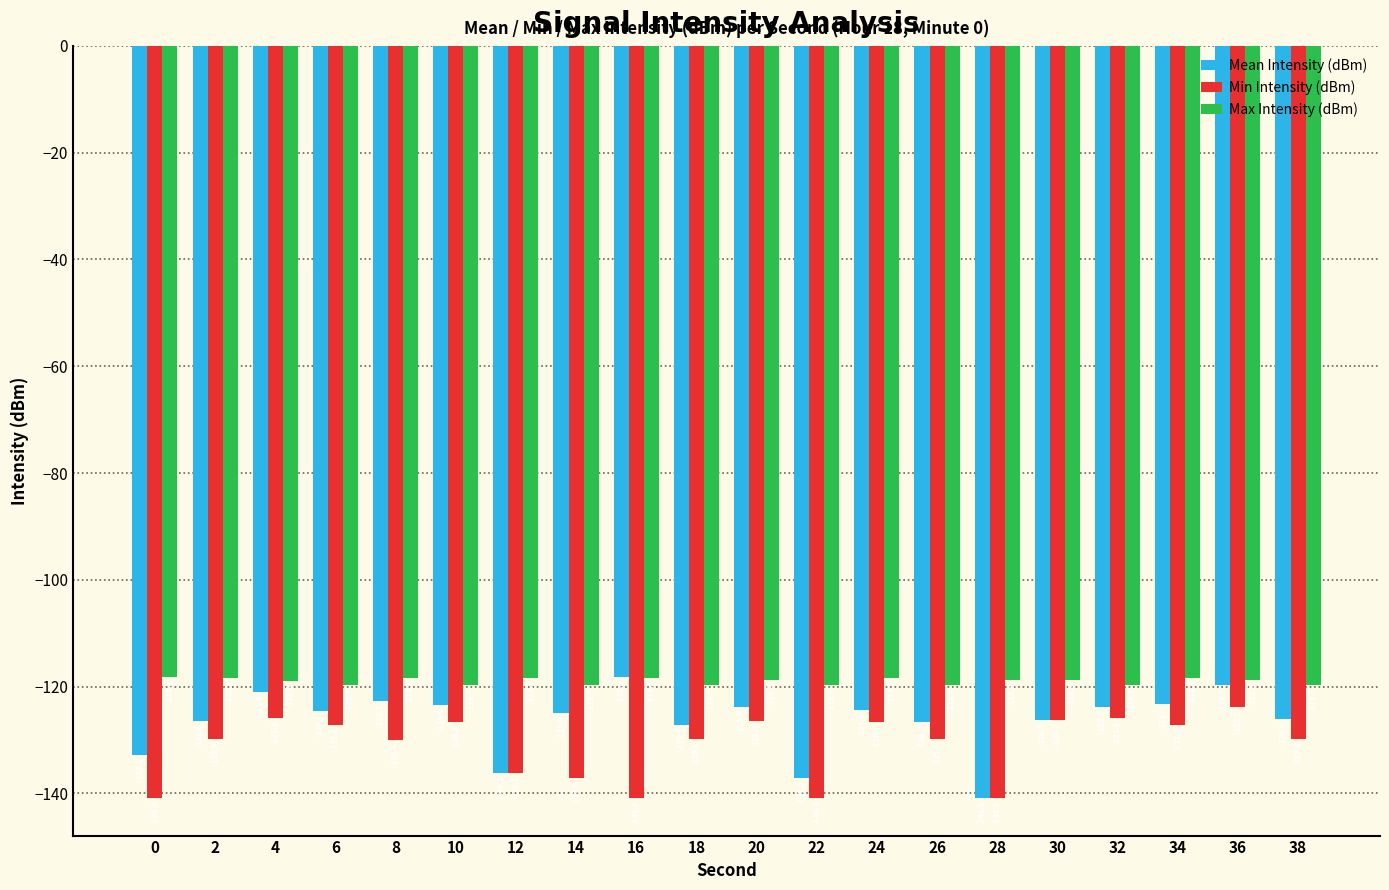

Where is Min Intensity (dBm) nearest to the value -132?

8